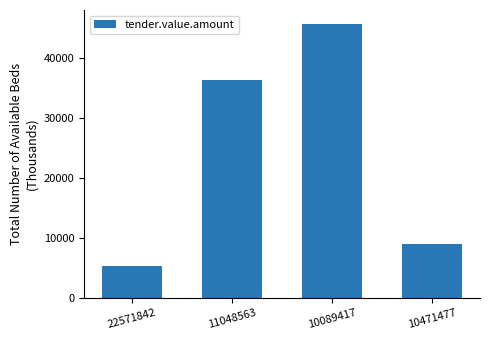

What is the greatest value displayed?

45802.3